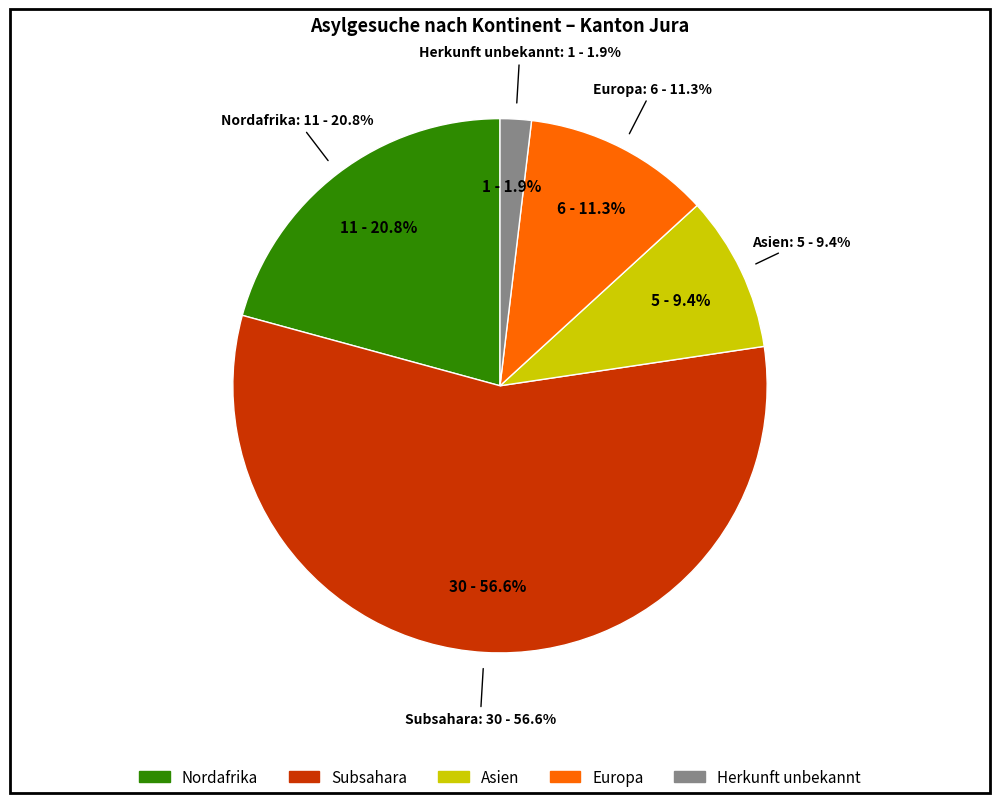

Does Nordafrika represent more than half of the total?

No